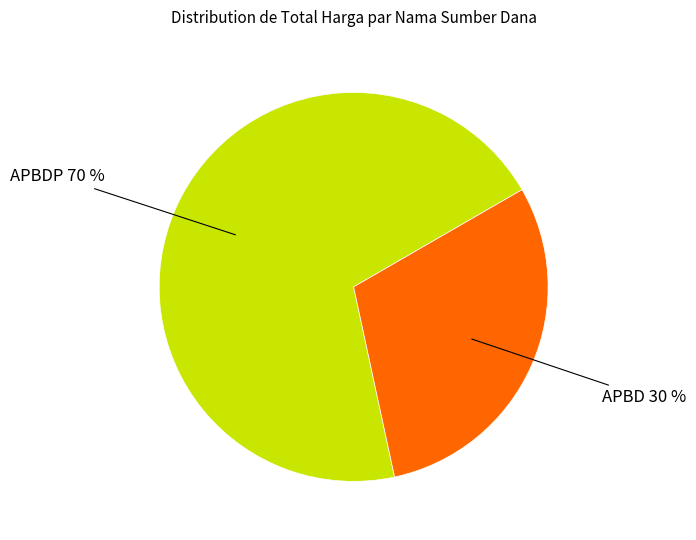

Approximately how many times larger is the value at APBDP 70 % compared to APBD 30 %?

2.3